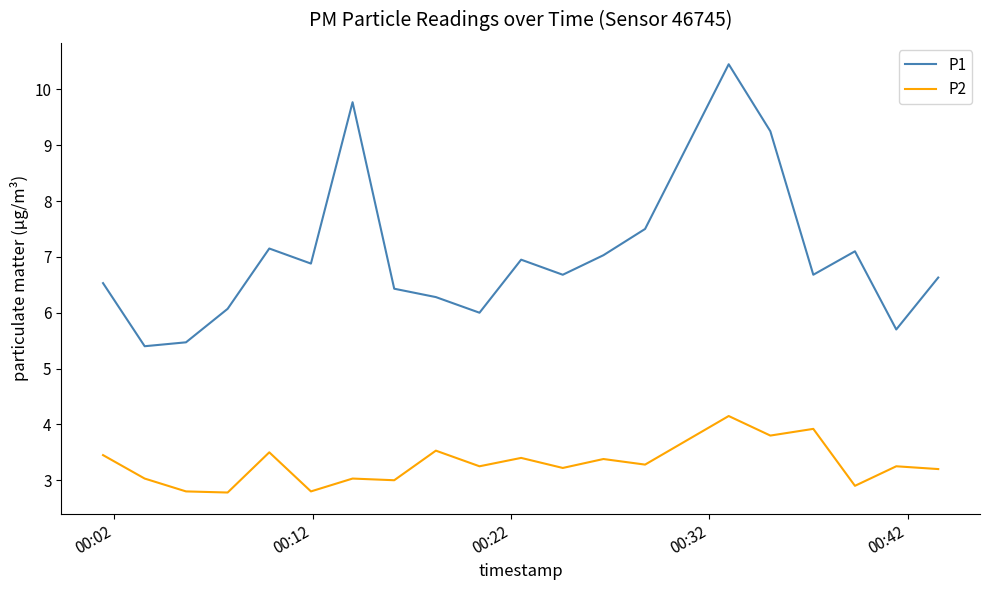

True or false: P2 and P1 cross at least once.

False